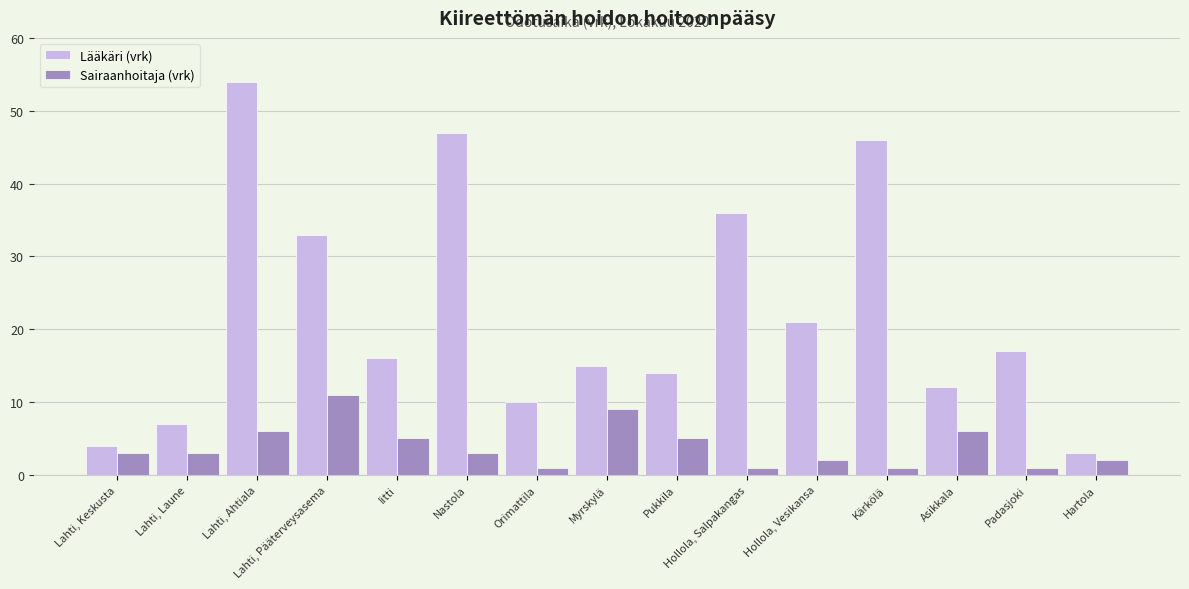

Is it true that Lääkäri (vrk) equals 33 at Lahti, Pääterveysasema?

True